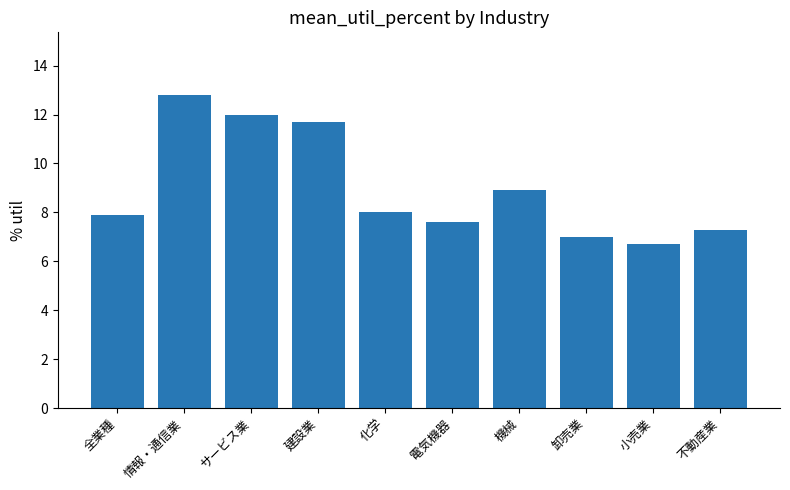

What is the label of the 2nd bar from the right?

小売業